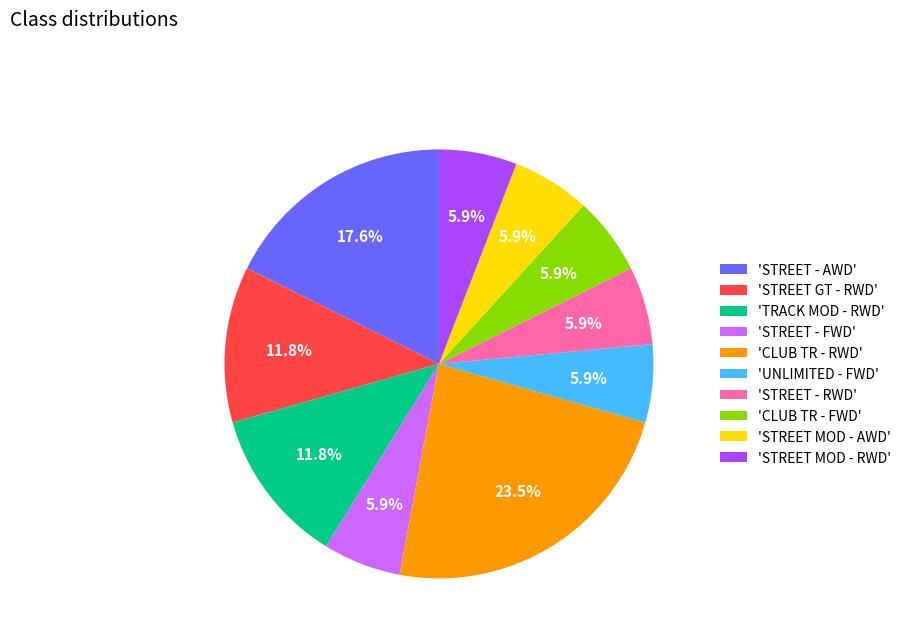

What is the largest slice in the pie chart?

'CLUB TR - RWD'